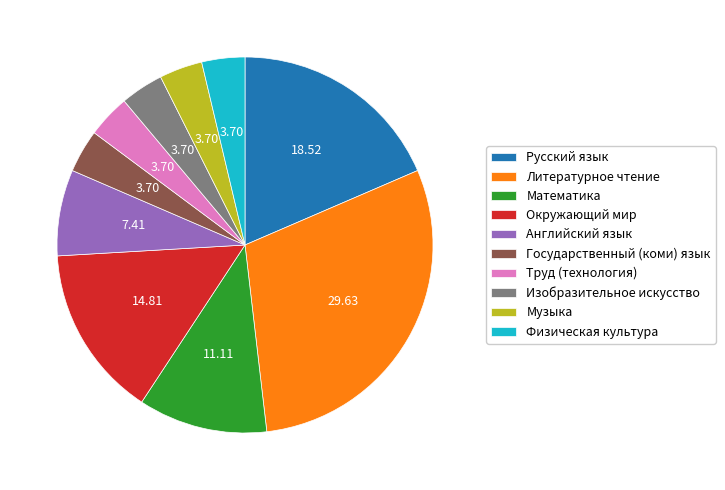

Count the number of slices in the pie.

10